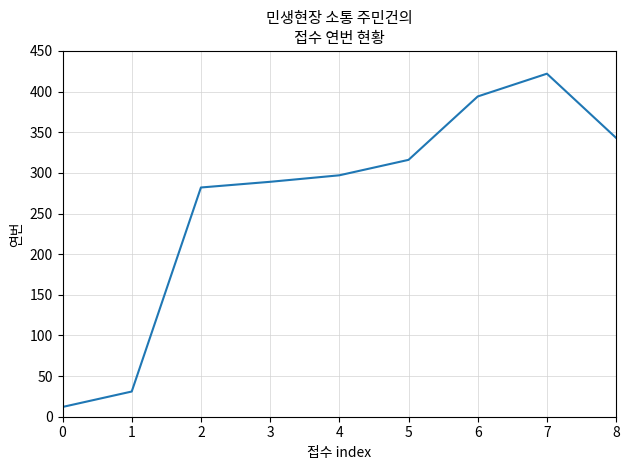

Does the chart have visible grid lines?

Yes